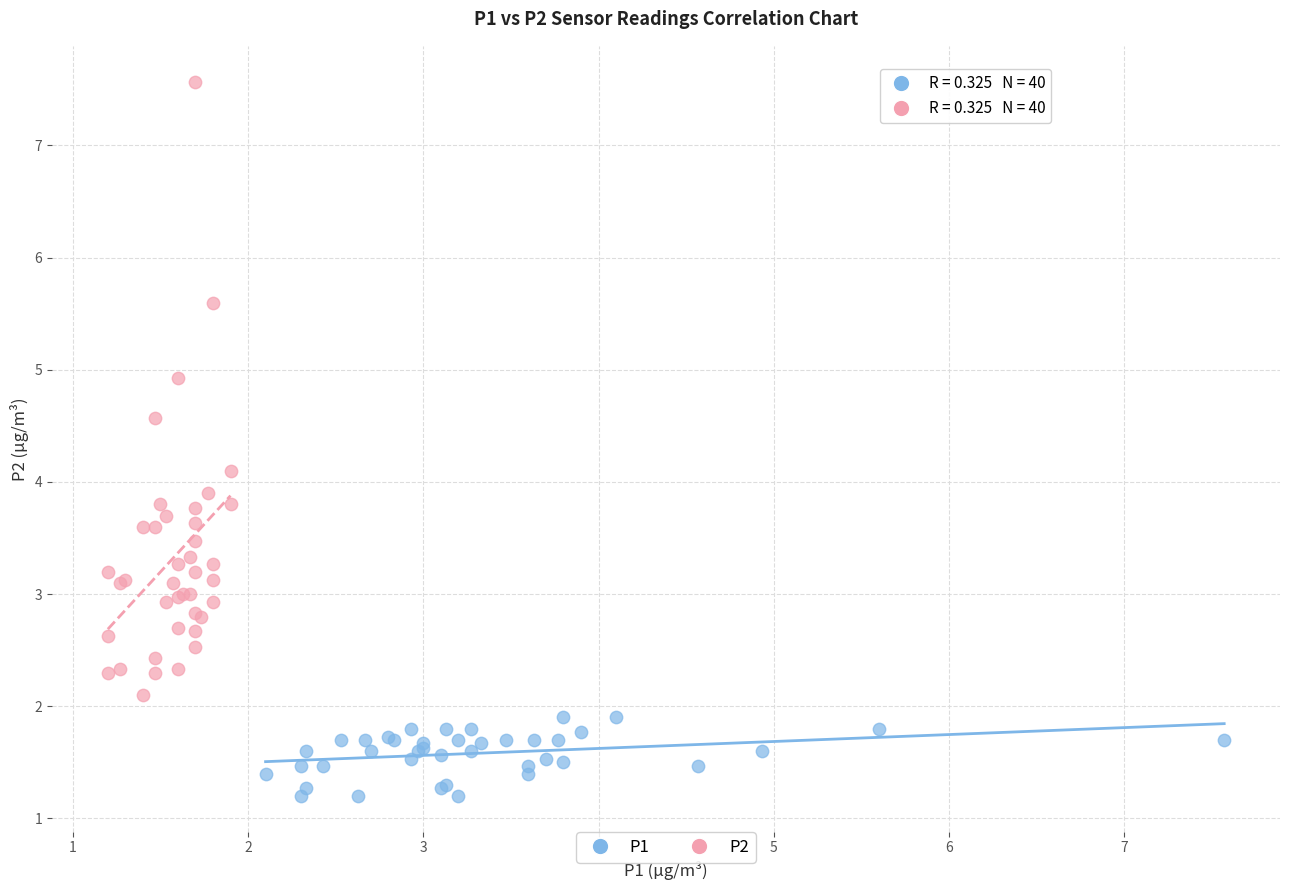

Which series contains the lowest Y value?

P1